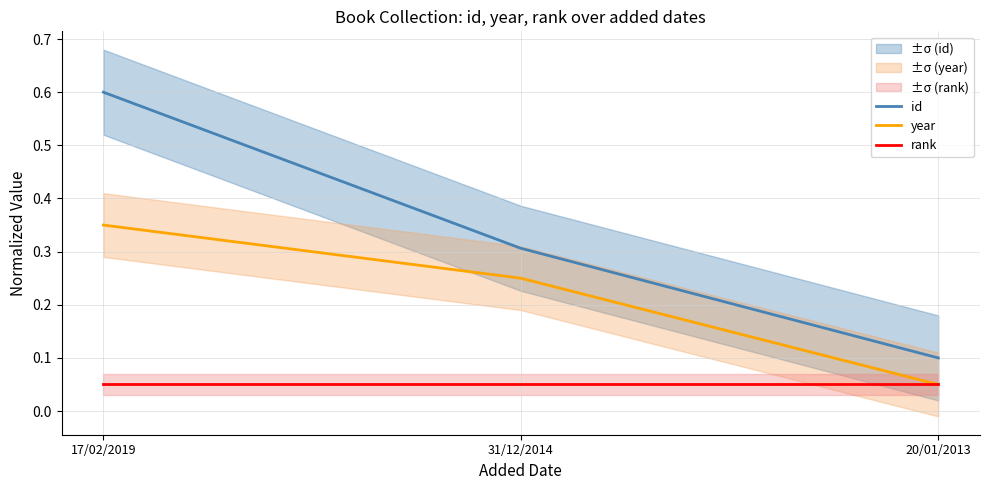

List the series in order of their peak value, highest first.

id, year, rank